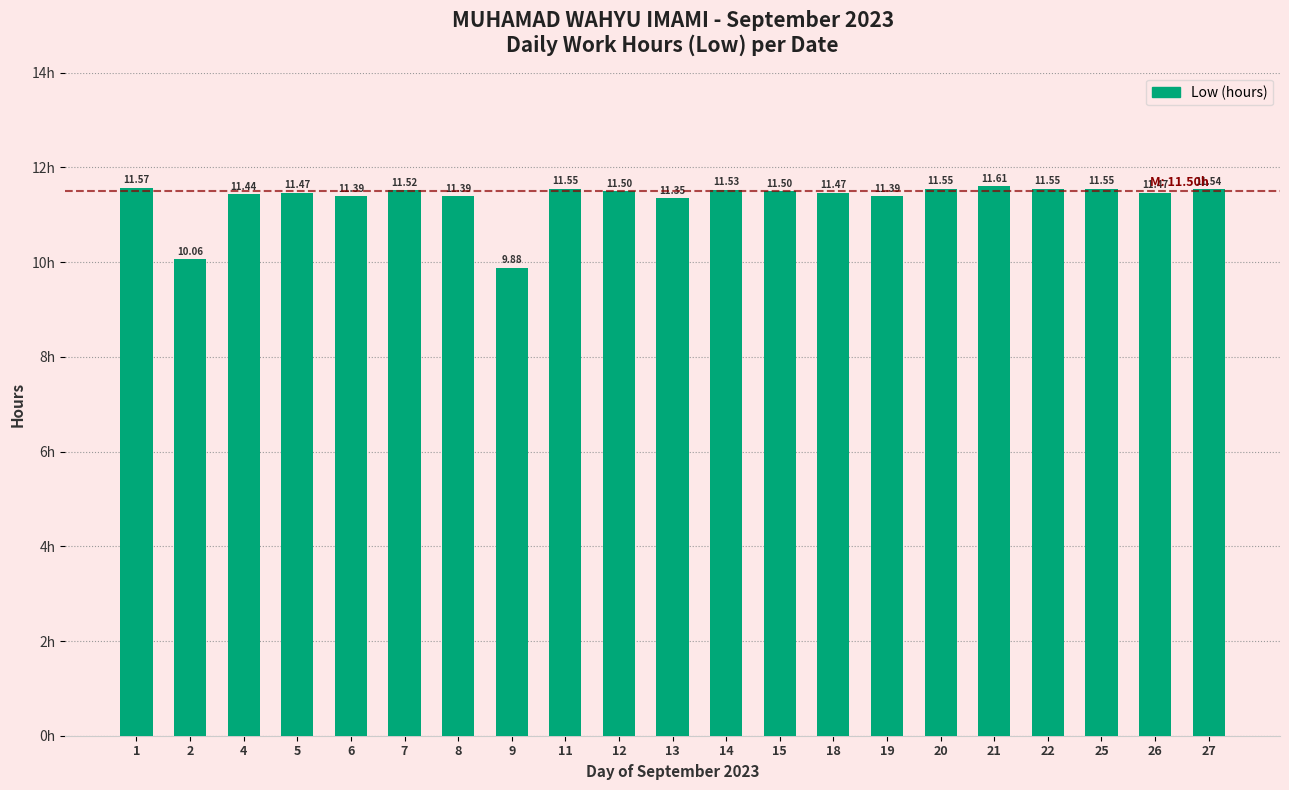

Does the chart contain stacked bars?

No